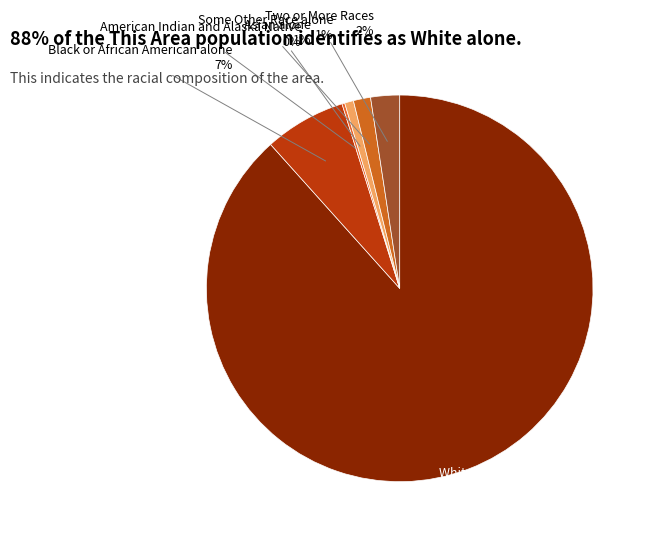

Is it true that Asian alone is 1% of the pie?

True